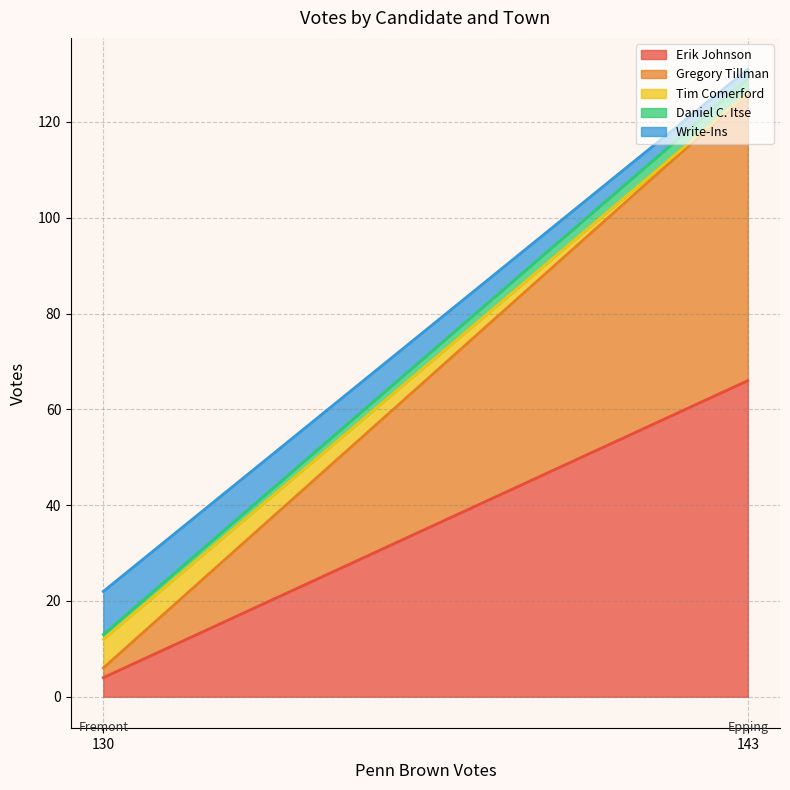

Count the Erik Johnson values in the range 4 to 66.

2